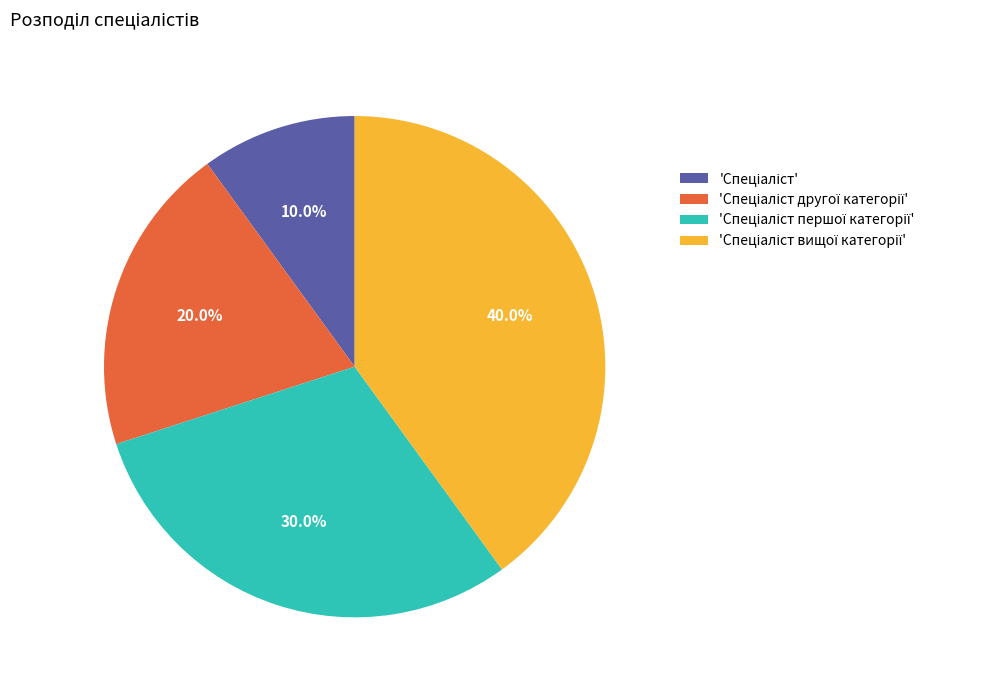

Is there a majority slice in this chart?

No